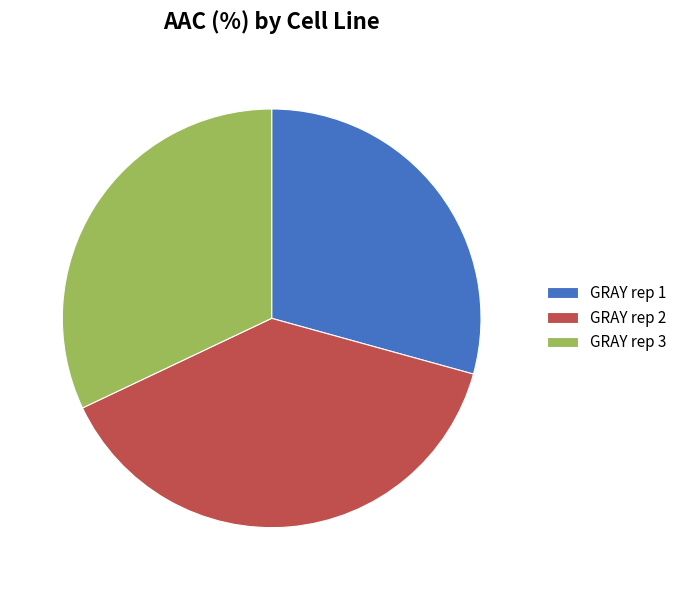

Is the sum of GRAY rep 2 and GRAY rep 3 greater than half?

Yes